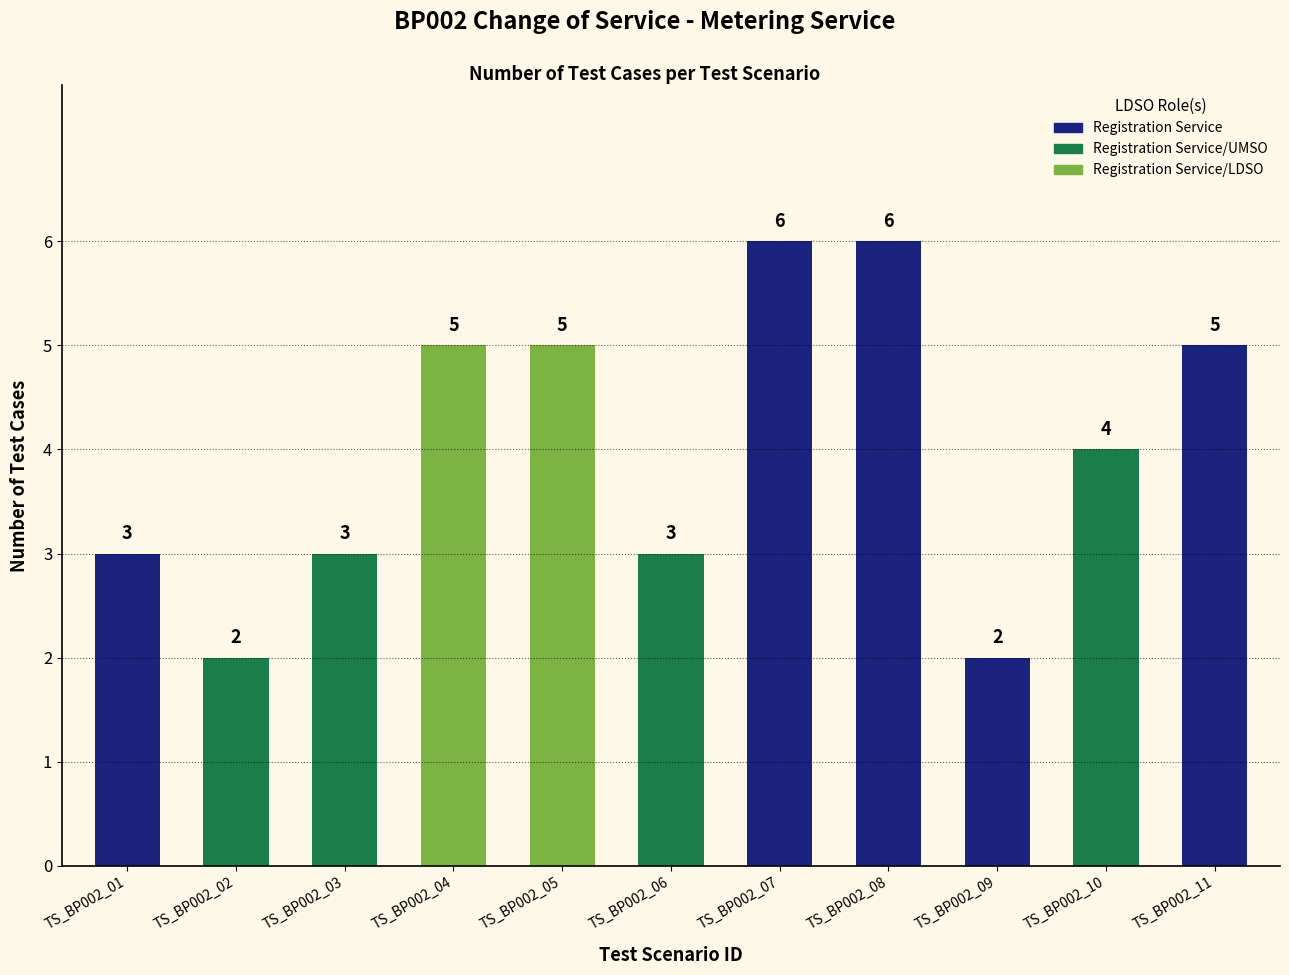

Count the values in the range 3 to 5.

7